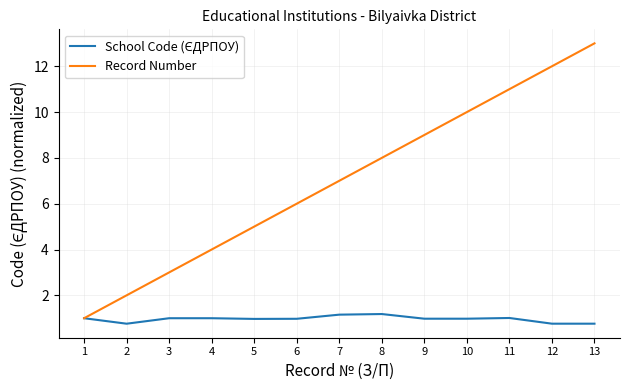

What is the smallest value displayed?

0.8